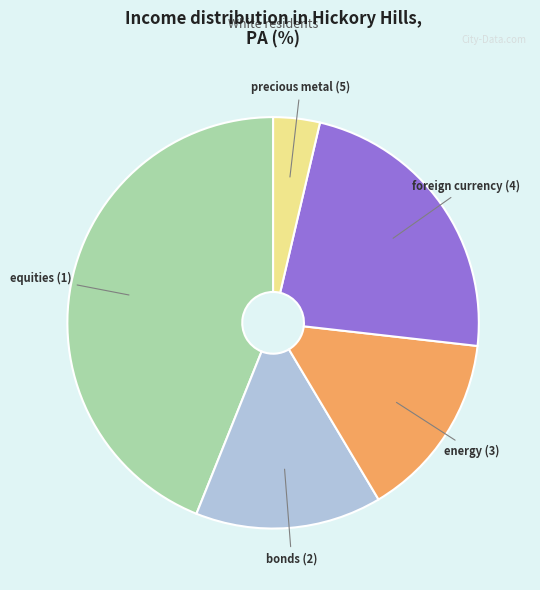

Is there any slice that represents more than half of the pie?

No